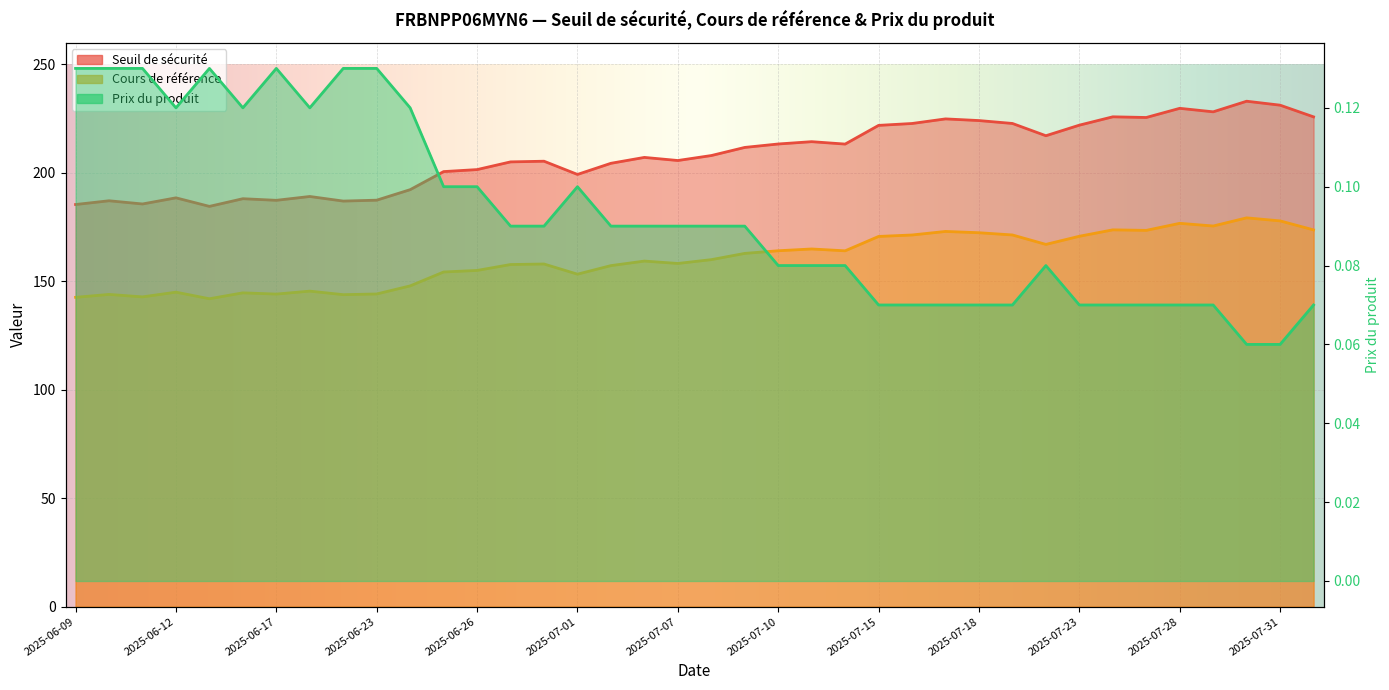

The value of Prix du produit at 2025-06-25 is 0.1. True or false?

False